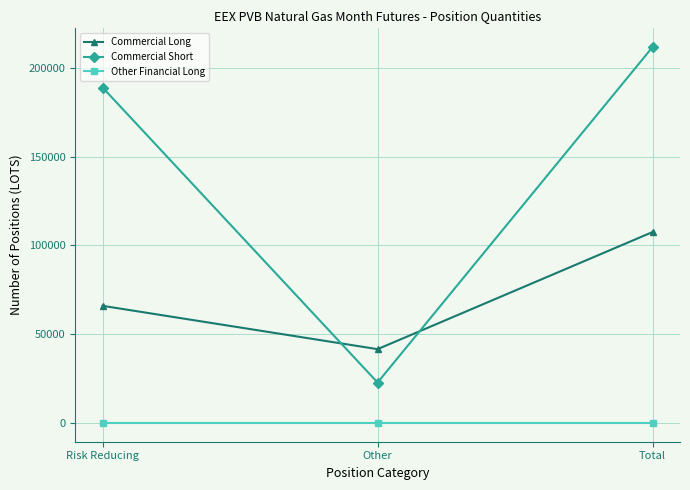

The value of Commercial Long at Other is 69063. True or false?

False